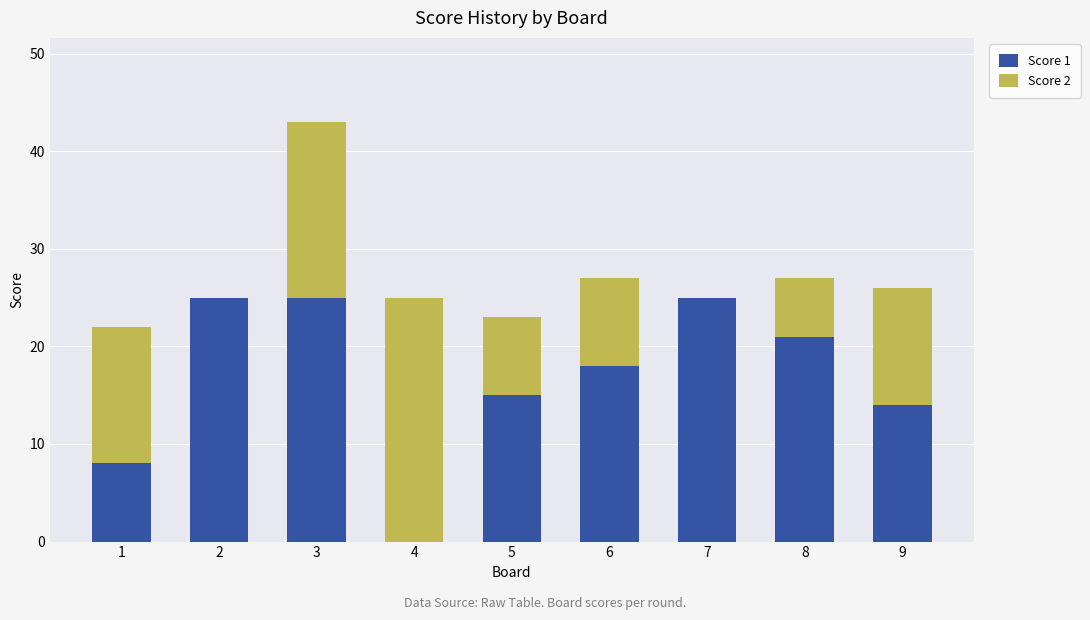

What is the sum of all Score 1 values?

151